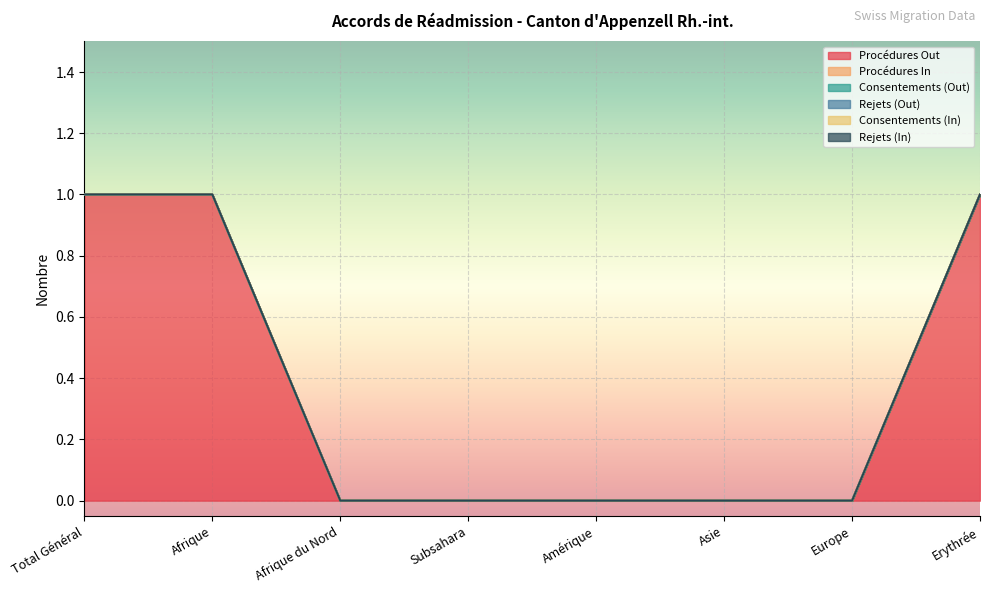

What are all the series names shown in the legend?

Procédures Out, Procédures In, Consentements (Out), Rejets (Out), Consentements (In), Rejets (In)